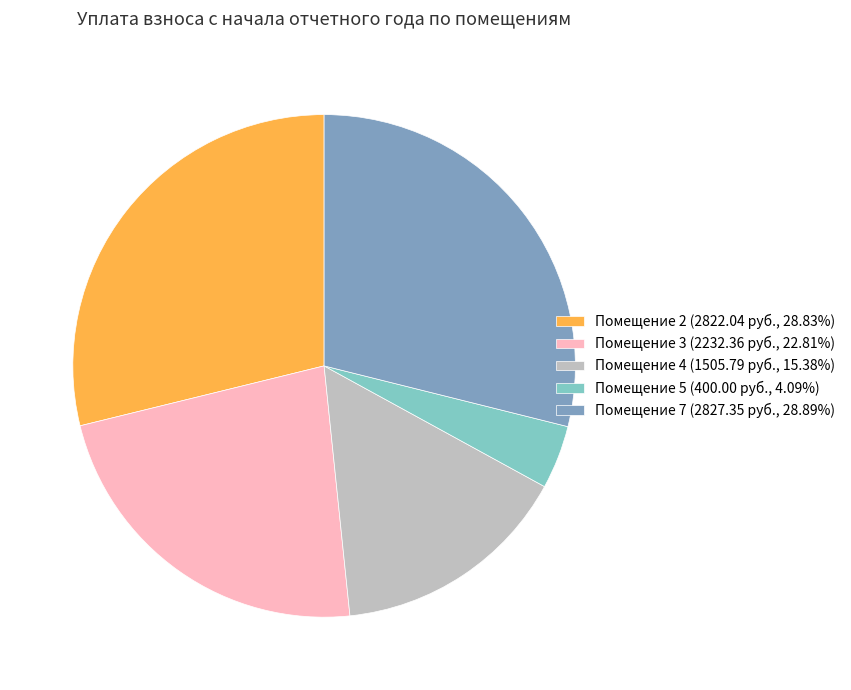

Combined, do Помещение 7 (2827.35 руб., 28.89%) and Помещение 4 (1505.79 руб., 15.38%) account for over 50%?

No